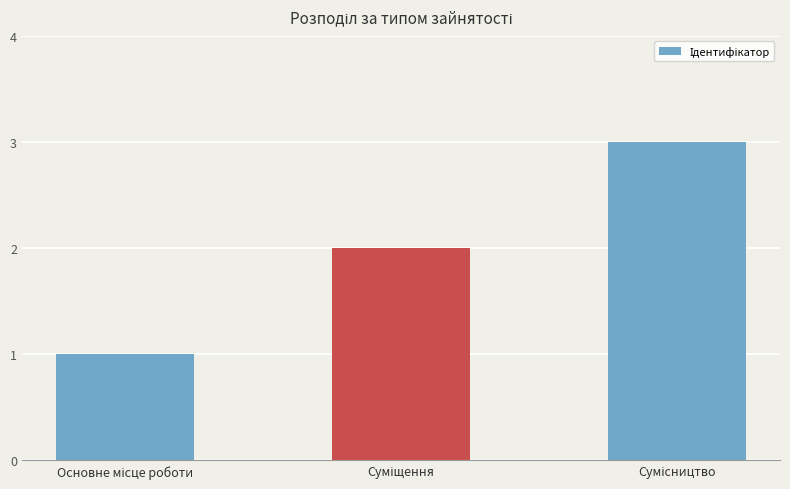

What is the sum of all values?

6